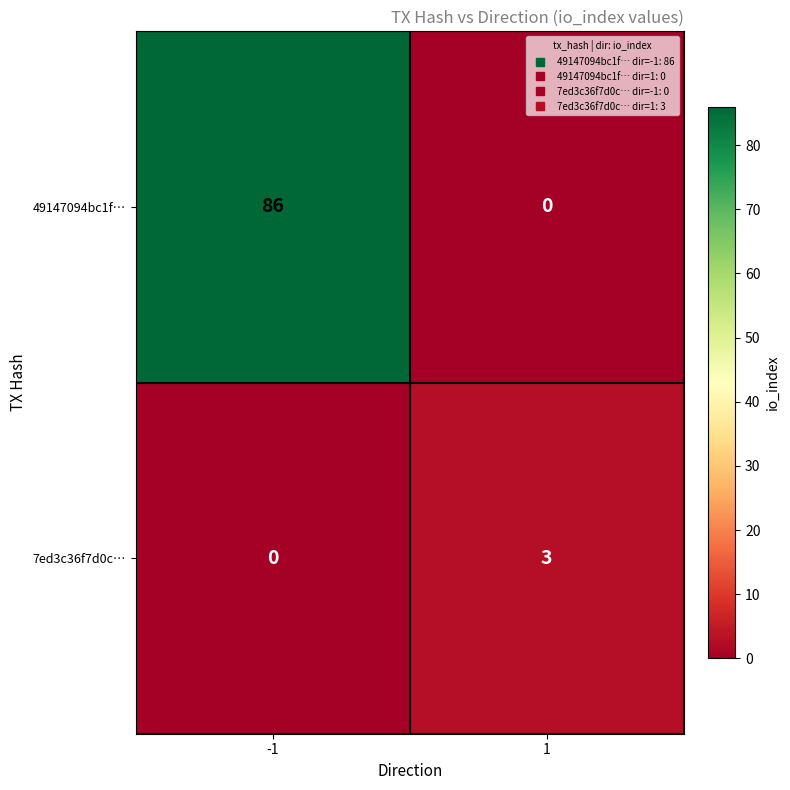

At how many categories does at least one series exceed 36?

1